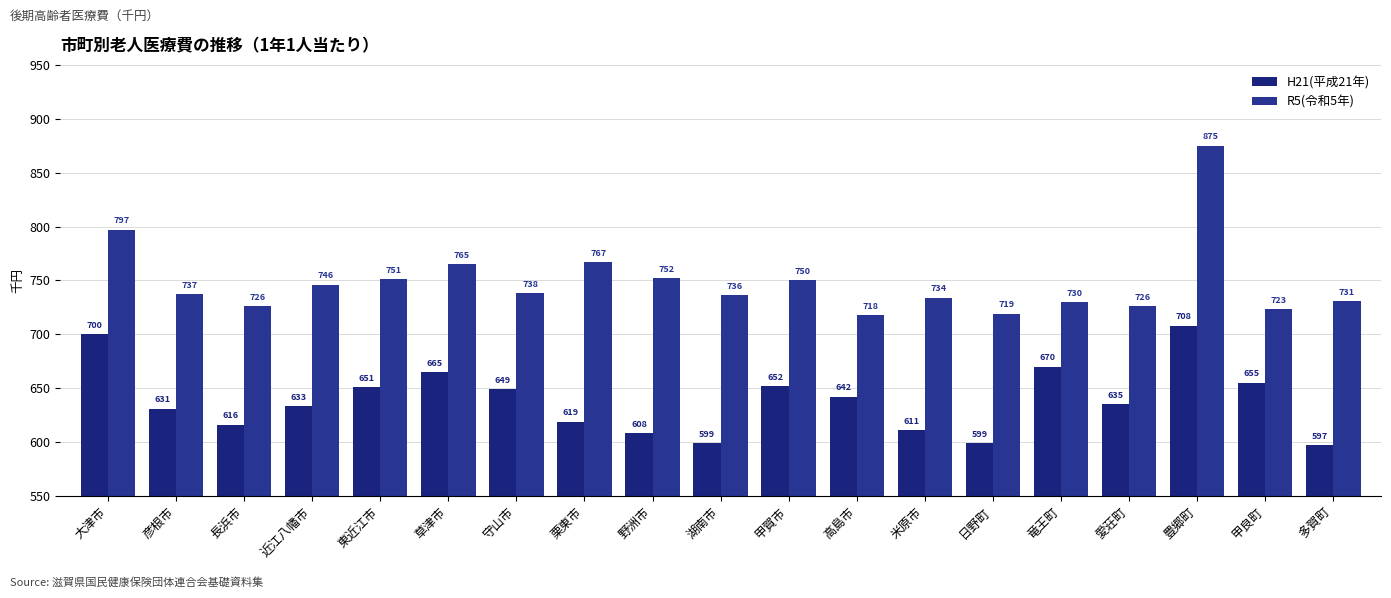

List the labels in order of R5(令和5年) value, largest first.

豊郷町, 大津市, 栗東市, 草津市, 野洲市, 東近江市, 甲賀市, 近江八幡市, 守山市, 彦根市, 湖南市, 米原市, 多賀町, 竜王町, 長浜市, 愛荘町, 甲良町, 日野町, 高島市